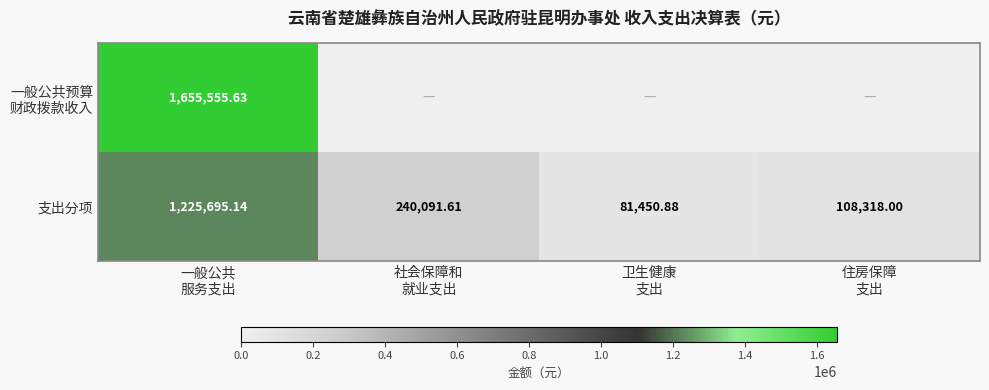

Which series changed the most between 社会保障和 就业支出 and 住房保障 支出?

支出分项